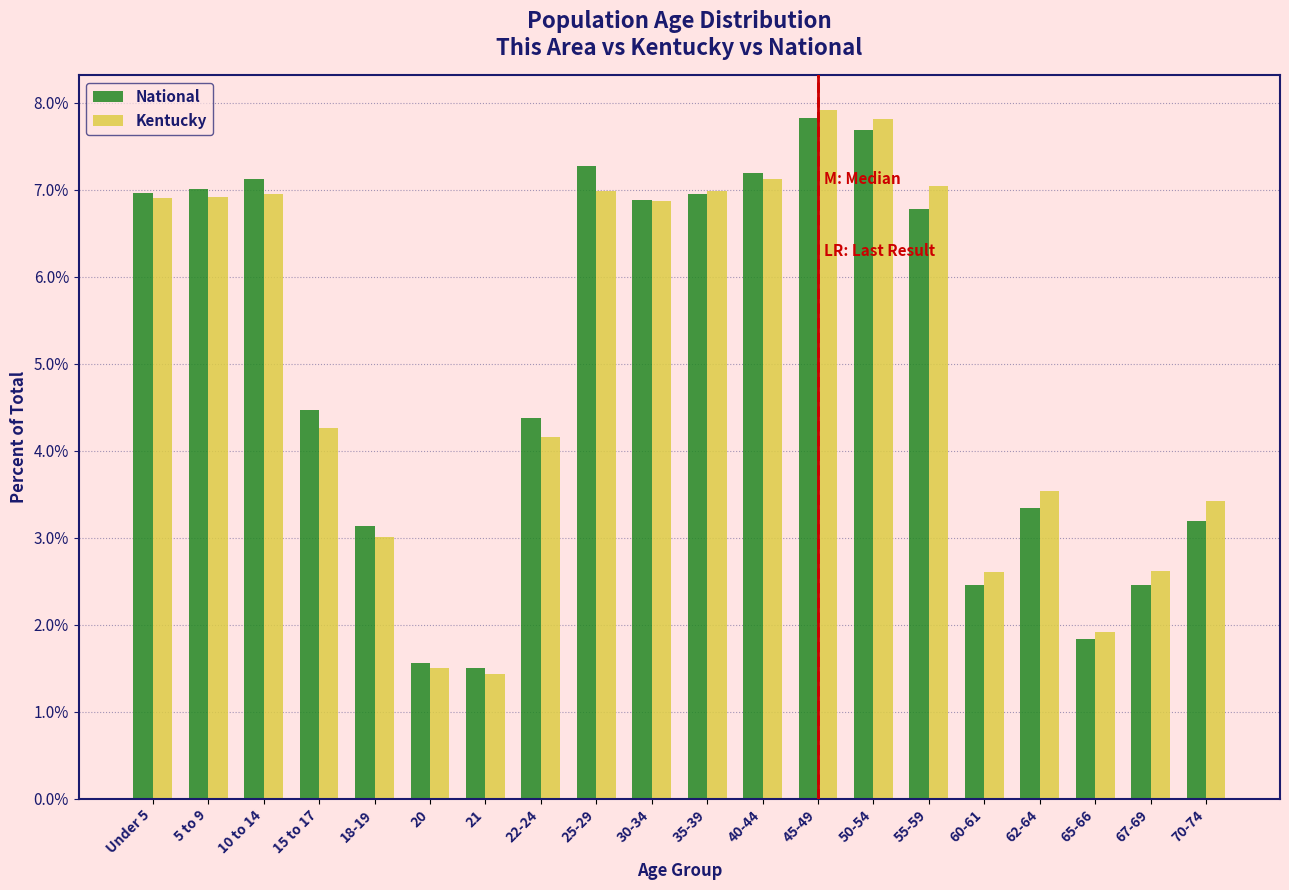

Is the value of National at 60-61 greater than the value of Kentucky at 45-49?

No